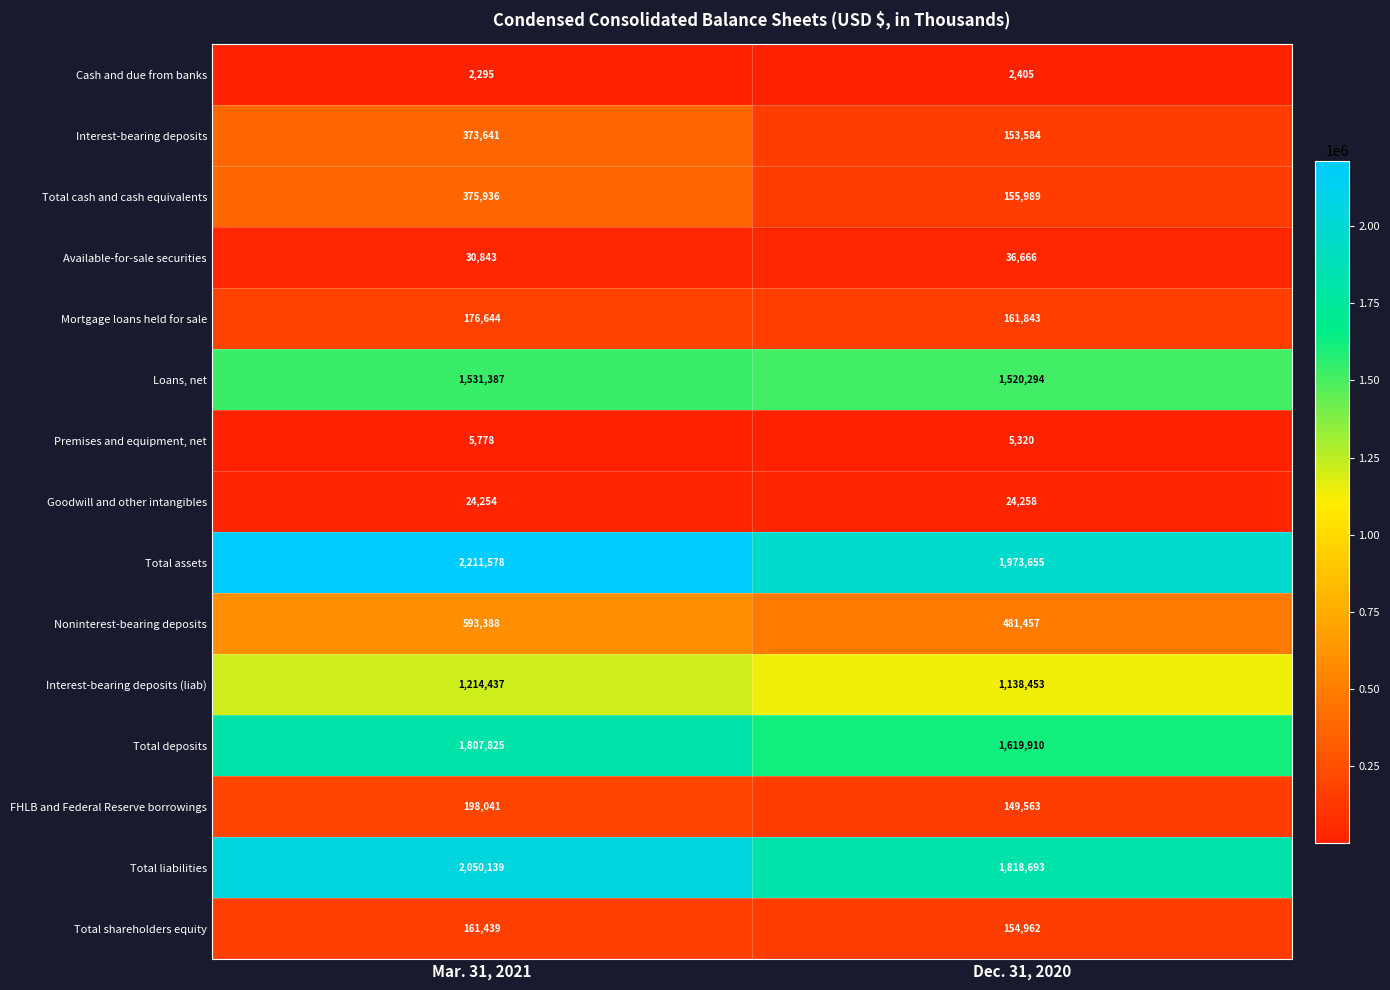

At Dec. 31, 2020, list the series in order from largest to smallest.

Total assets, Total liabilities, Total deposits, Loans, net, Interest-bearing deposits (liab), Noninterest-bearing deposits, Mortgage loans held for sale, Total cash and cash equivalents, Total shareholders equity, Interest-bearing deposits, FHLB and Federal Reserve borrowings, Available-for-sale securities, Goodwill and other intangibles, Premises and equipment, net, Cash and due from banks